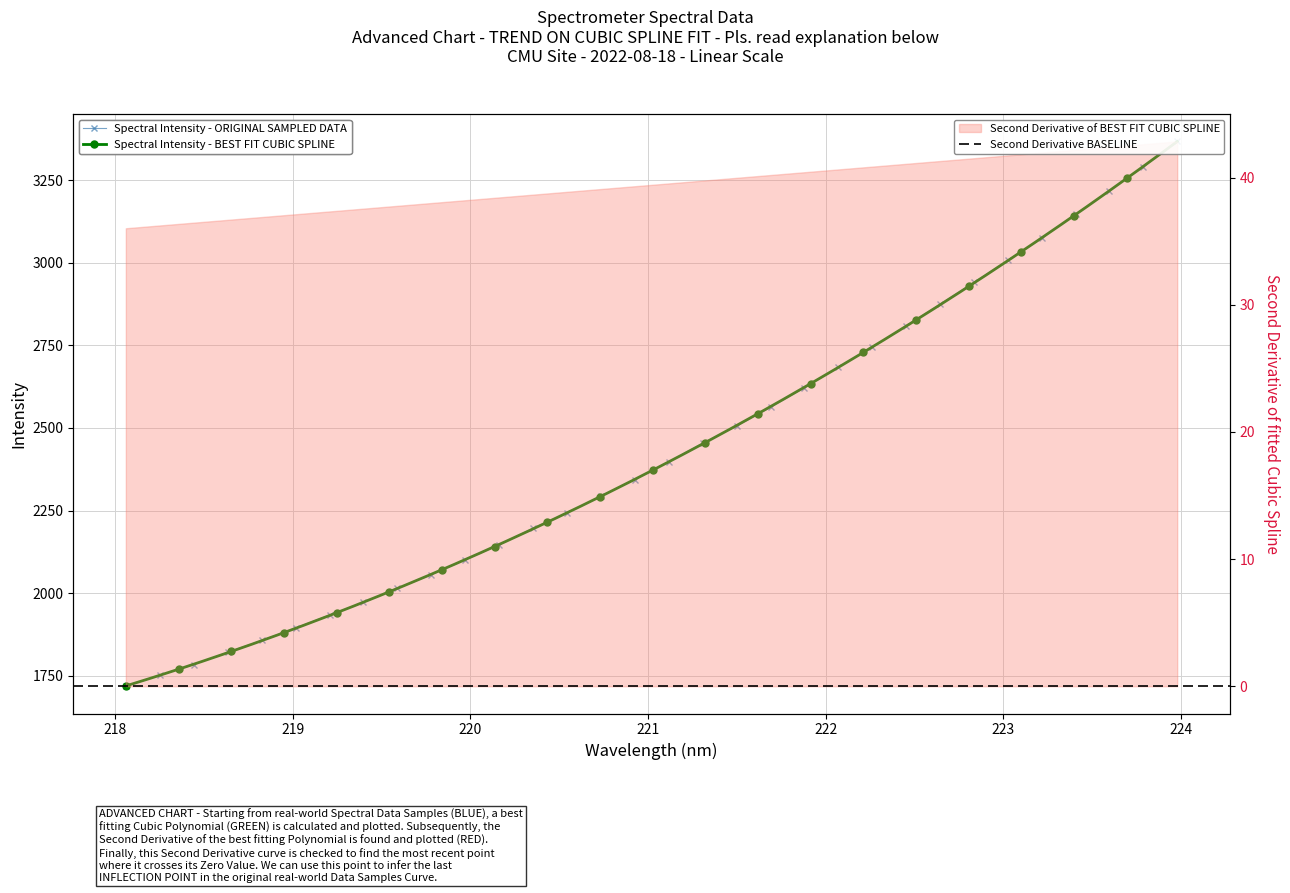

True or false: there are more than 1 points higher than both neighbors.

False